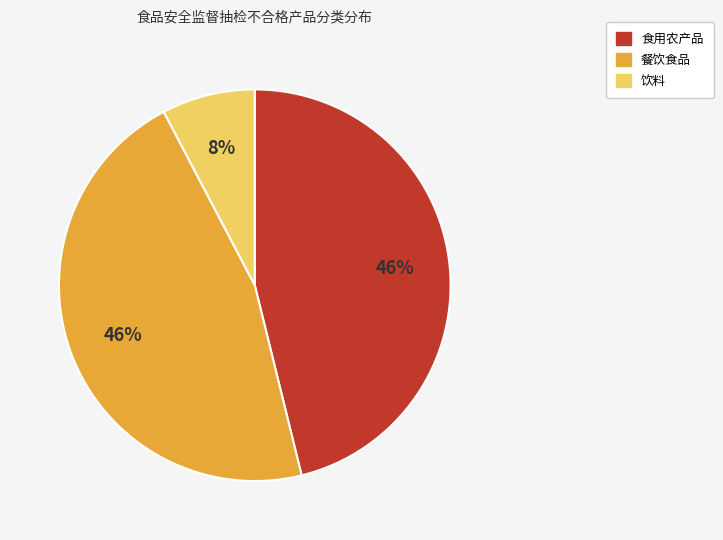

To the nearest percent, what is the combined percentage of 饮料 and 食用农产品?

54%